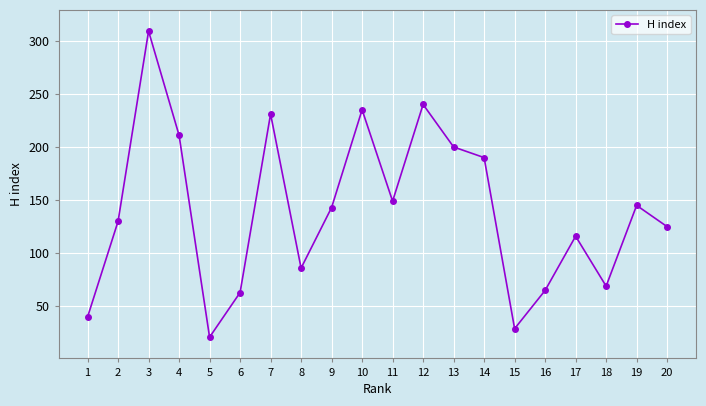

Which category has the highest value across all series?

3